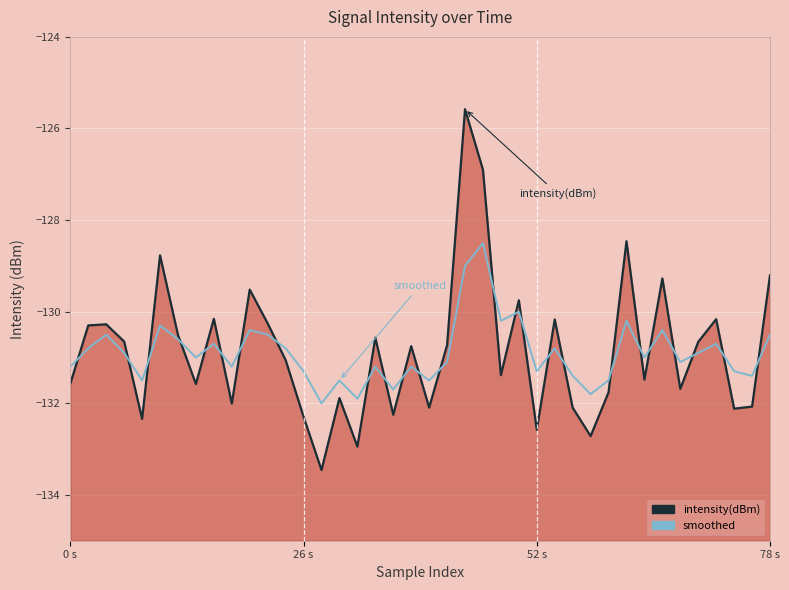

Between which two adjacent categories do smoothed and intensity(dBm) first intersect?

0 s and 26 s